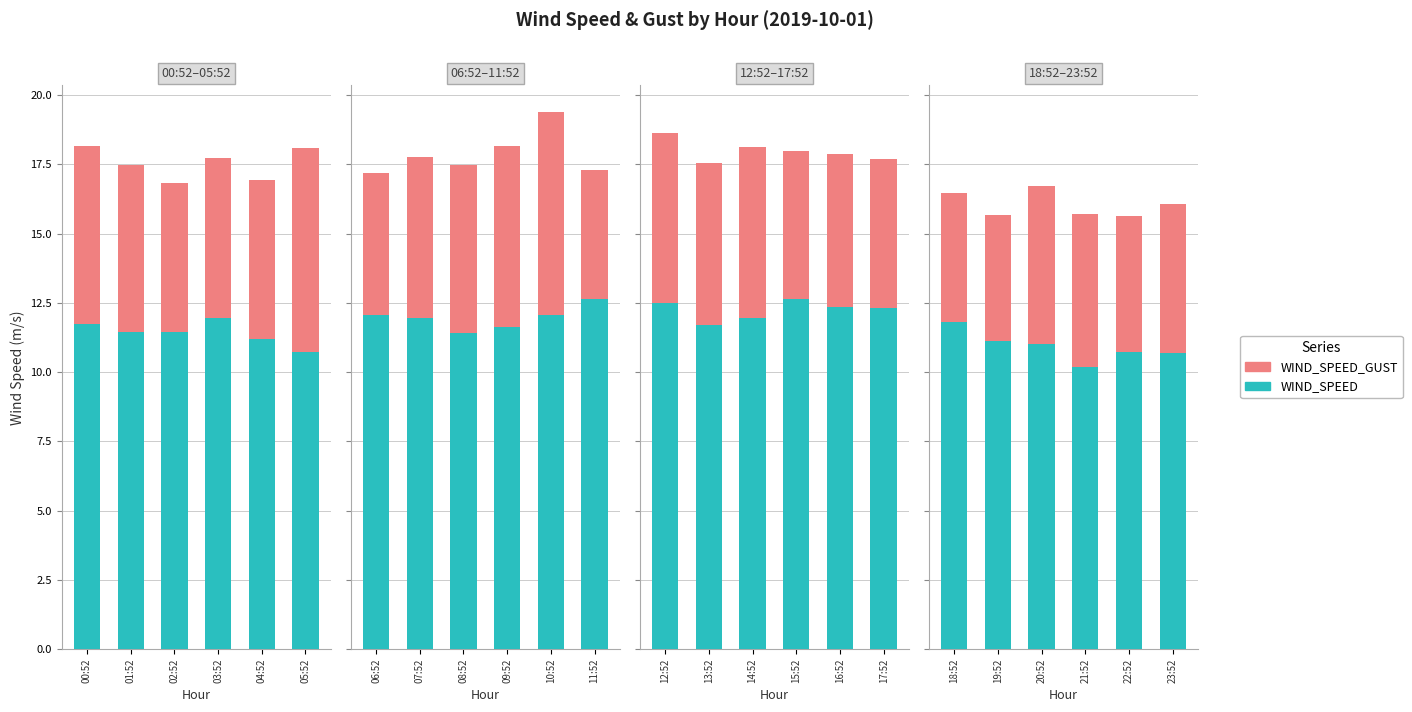

Between 18:52 and 19:52, which series saw the biggest shift?

WIND_SPEED